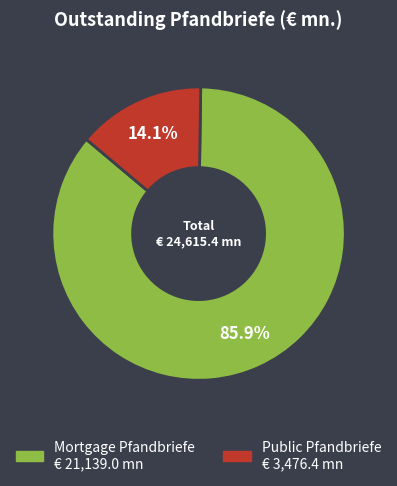

Which slice is the smallest?

Public Pfandbriefe